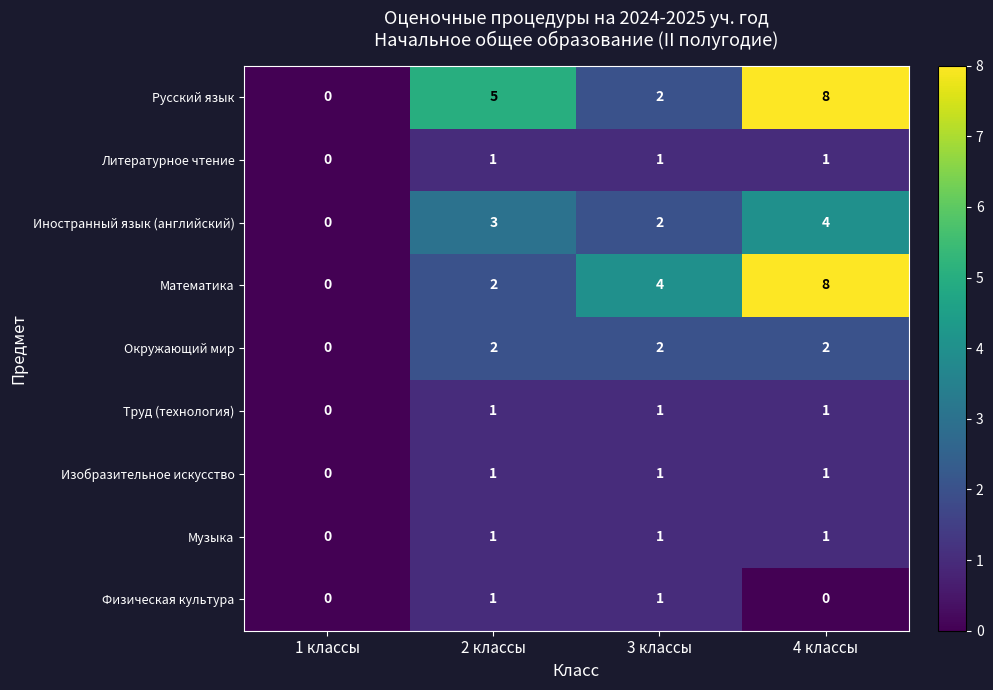

List the labels in order of Русский язык value, smallest first.

1 классы, 3 классы, 2 классы, 4 классы